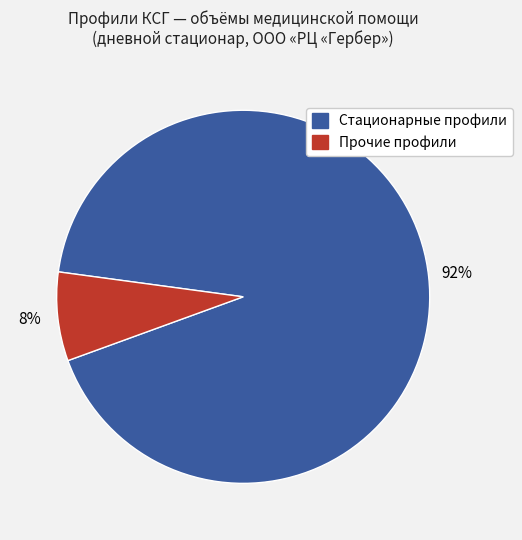

Is there any slice that represents more than half of the pie?

Yes